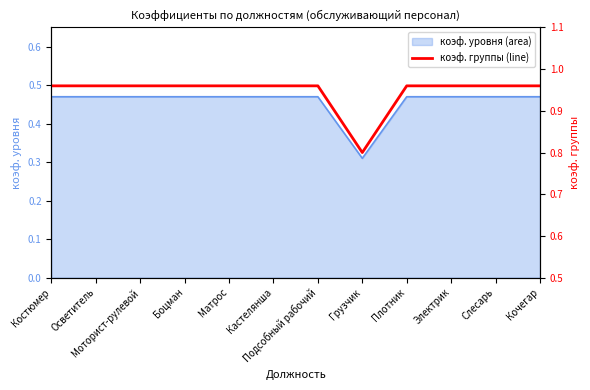

Where is коэф. уровня (area) nearest to the value 0?

Грузчик